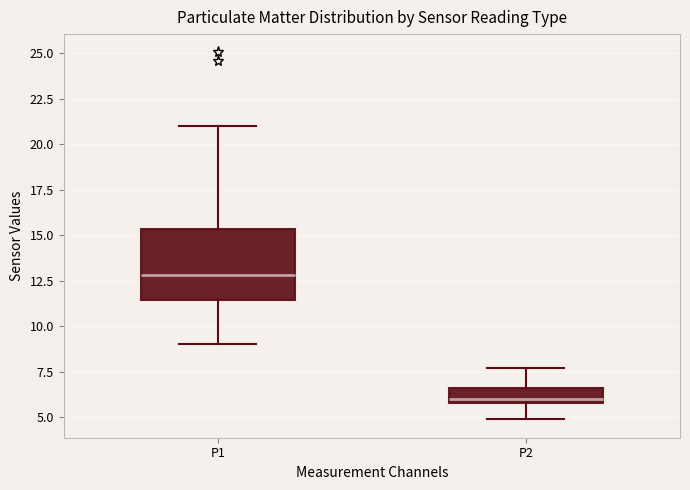

Reading left to right, read every box against the y-axis: the position of its median line, the range the box covers, and the ends of its whiskers. The values are not printed on the chart, so give them approximately, as read against the axis.

P1: median 13.0, box 11.5 to 15.5, whiskers 9.0 to 21.0
P2: median 6.0 (just above the box's lower edge), box 6.0 to 6.5, whiskers 5.0 to 7.5